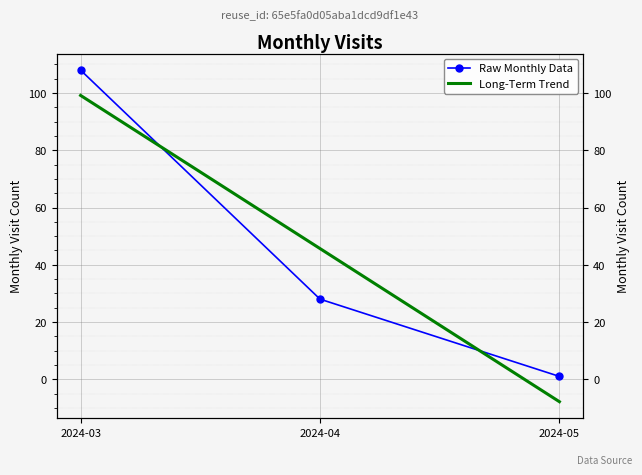

What is the average value of the Long-Term Trend series?

45.7